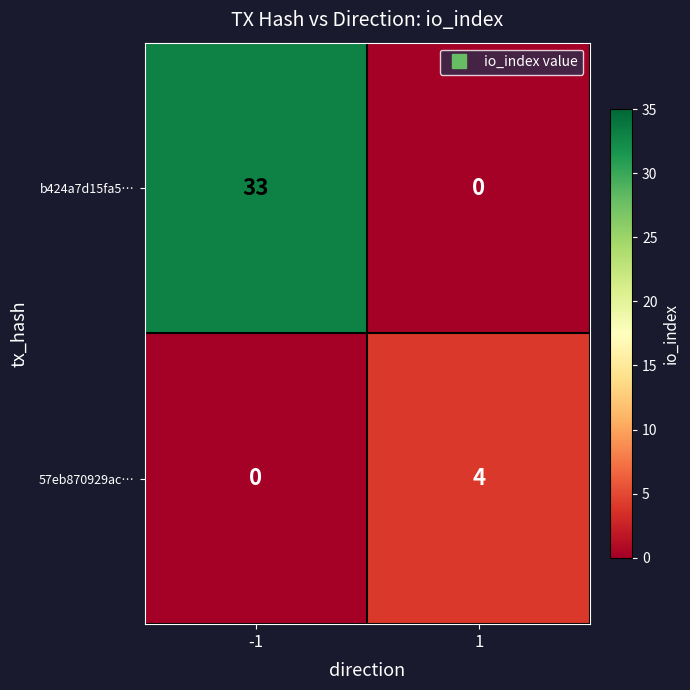

Reading left to right, transcribe all the data shown in this chart.

b424a7d15fa5…: 33	0
57eb870929ac…: 0	4